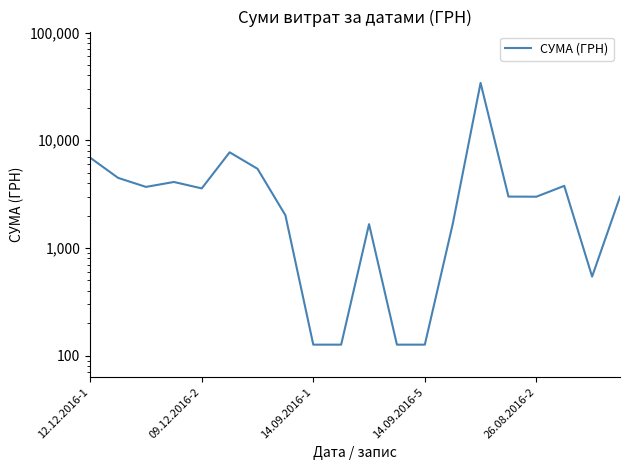

How many data points does each series have?

20